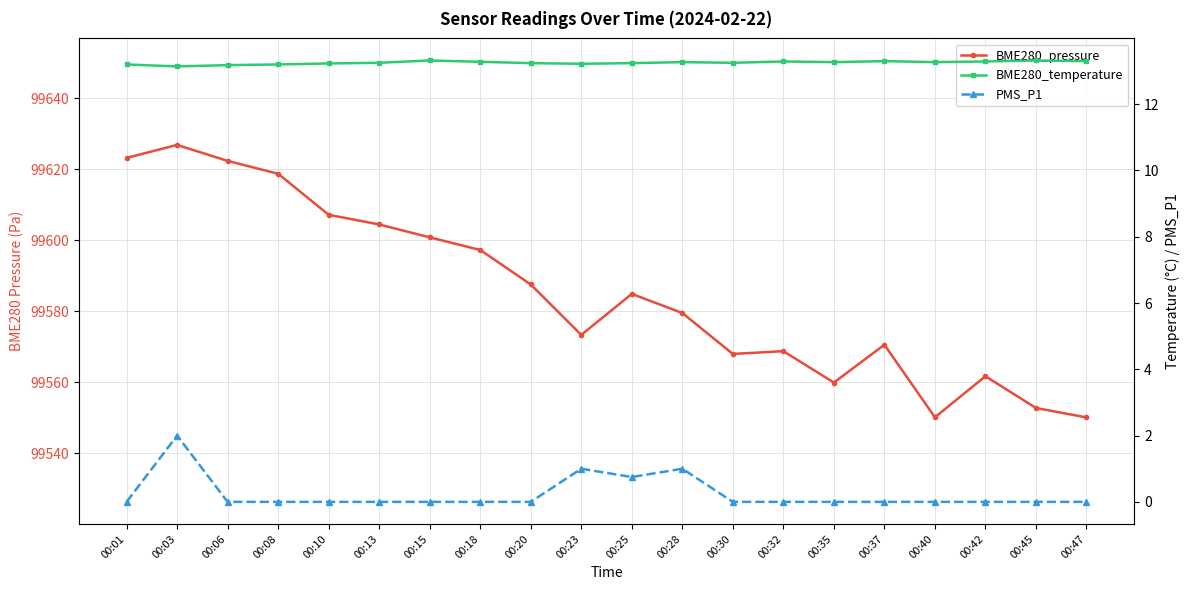

True or false: PMS_P1 has more than 1 points higher than both neighbors.

True